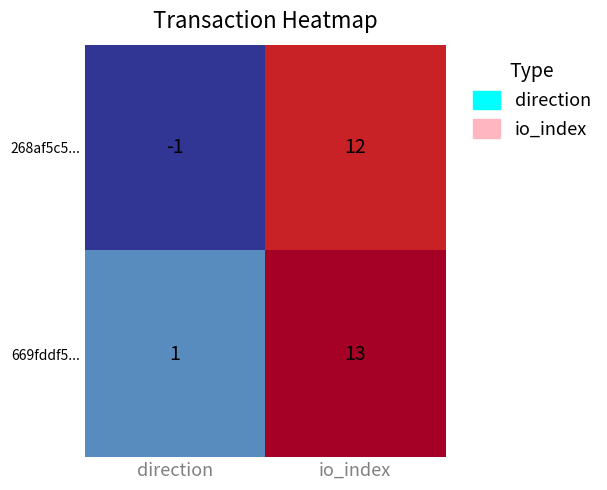

Read the 268af5c5... value at io_index, to the nearest 10.

10